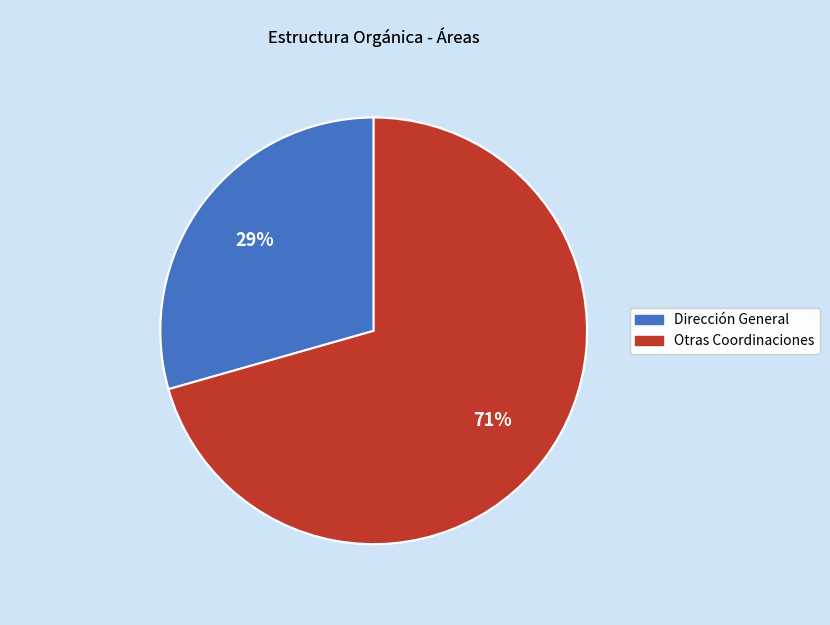

To the nearest percent, what is the average slice percentage?

50%